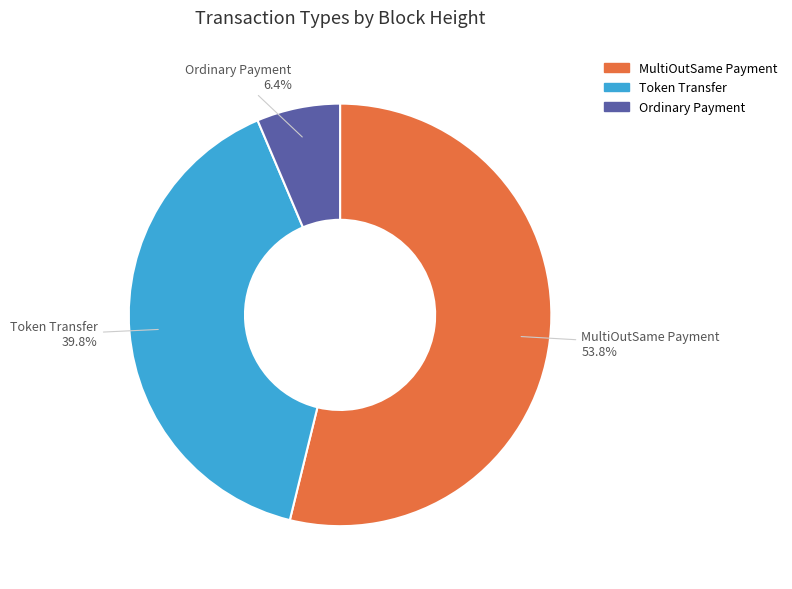

Which category accounts for the majority?

MultiOutSame Payment